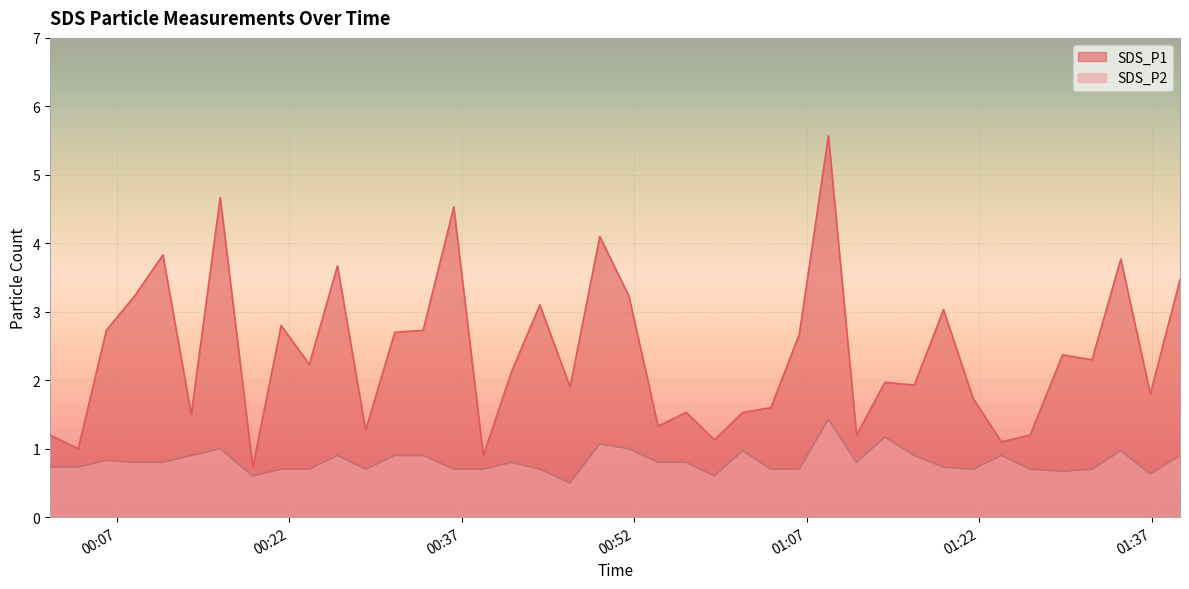

List the series in order of their overall mean, highest first.

SDS_P1, SDS_P2